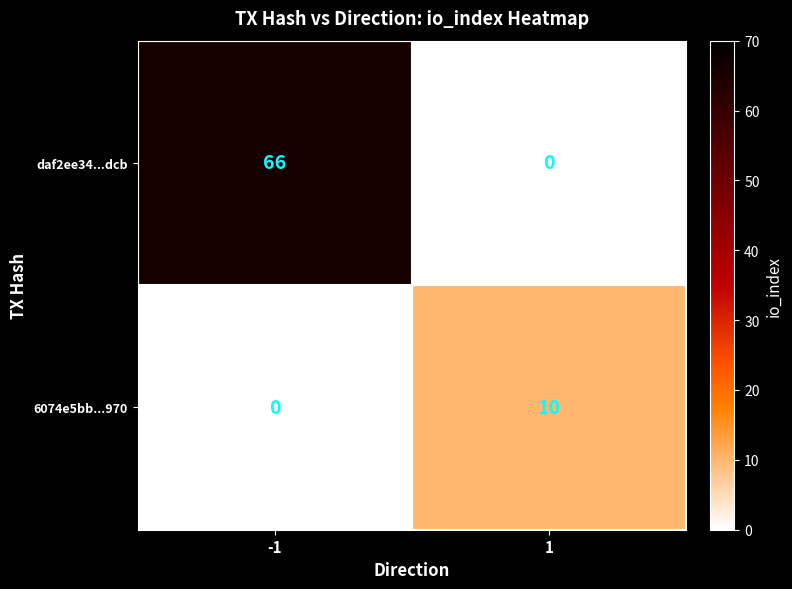

Which series has the largest total across all categories?

daf2ee34...dcb